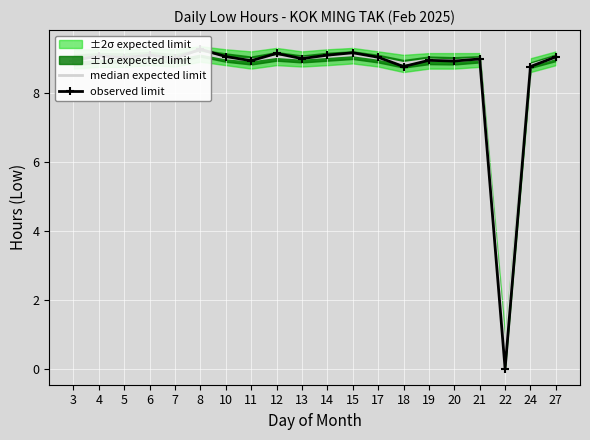

How many positive values does the observed limit series have?

19